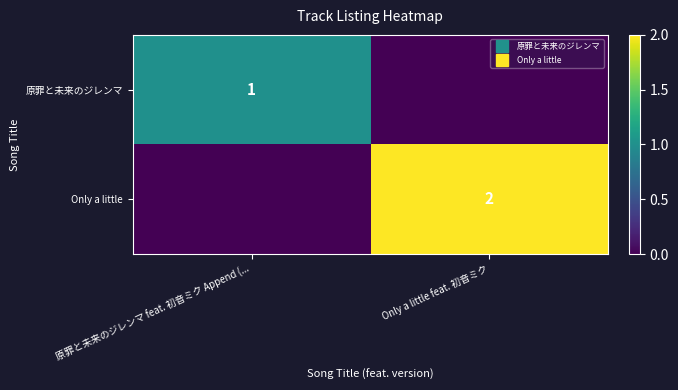

Is the value of Only a little at Only a little feat. 初音ミク greater than the value of 原罪と未来のジレンマ at Only a little feat. 初音ミク?

Yes